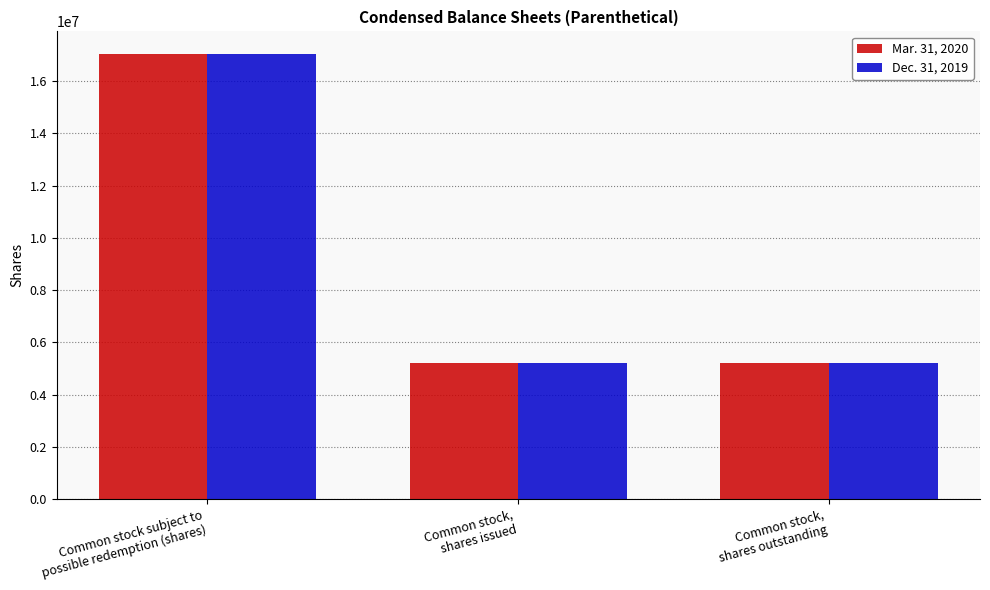

What is the total value across all series at Common stock,
shares issued?

10396695